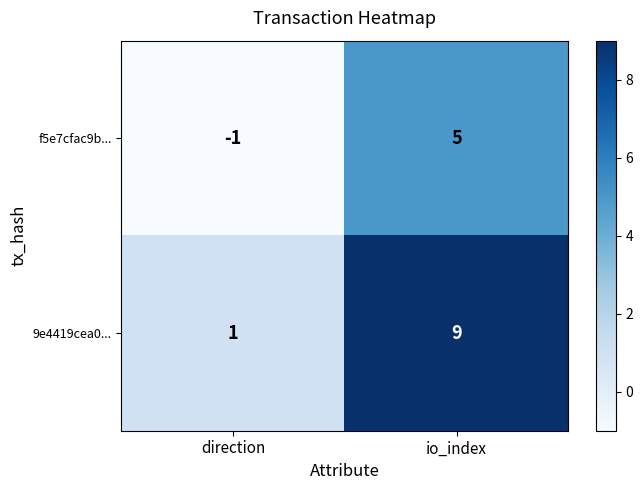

Reading right to left, transcribe all the data shown in this chart.

f5e7cfac9b...: io_index=5	direction=-1
9e4419cea0...: io_index=9	direction=1